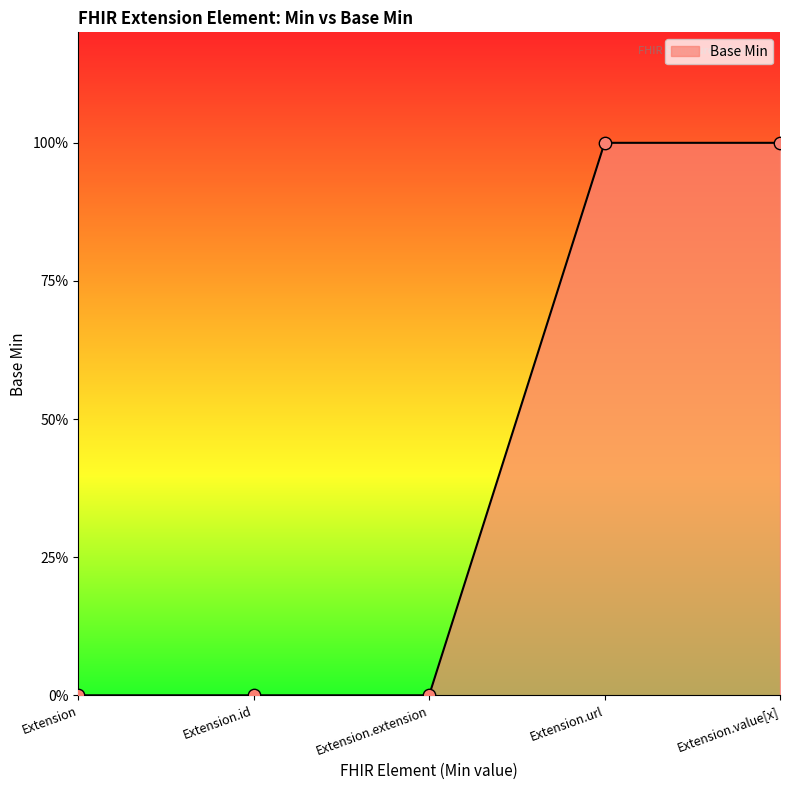

What is the change in value from Extension.extension to Extension.value[x]?

+1